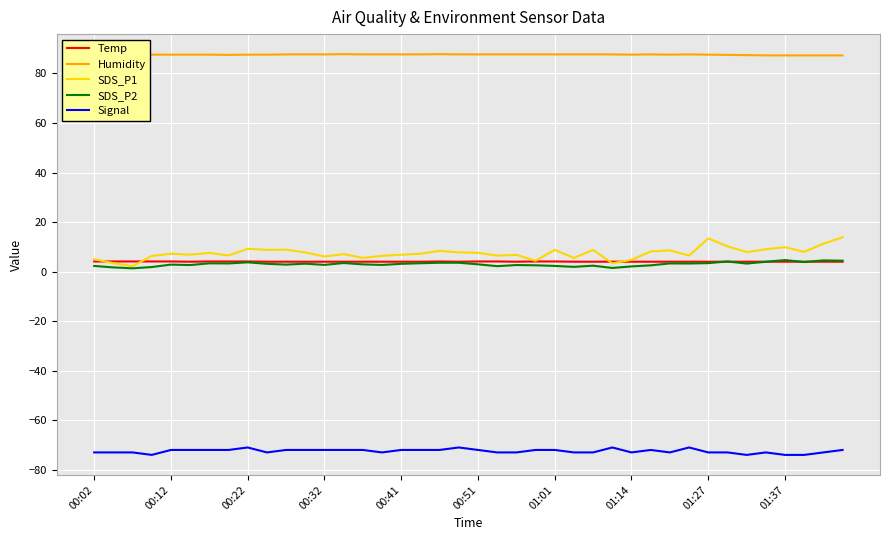

True or false: SDS_P1 and Signal intersect in this chart.

False